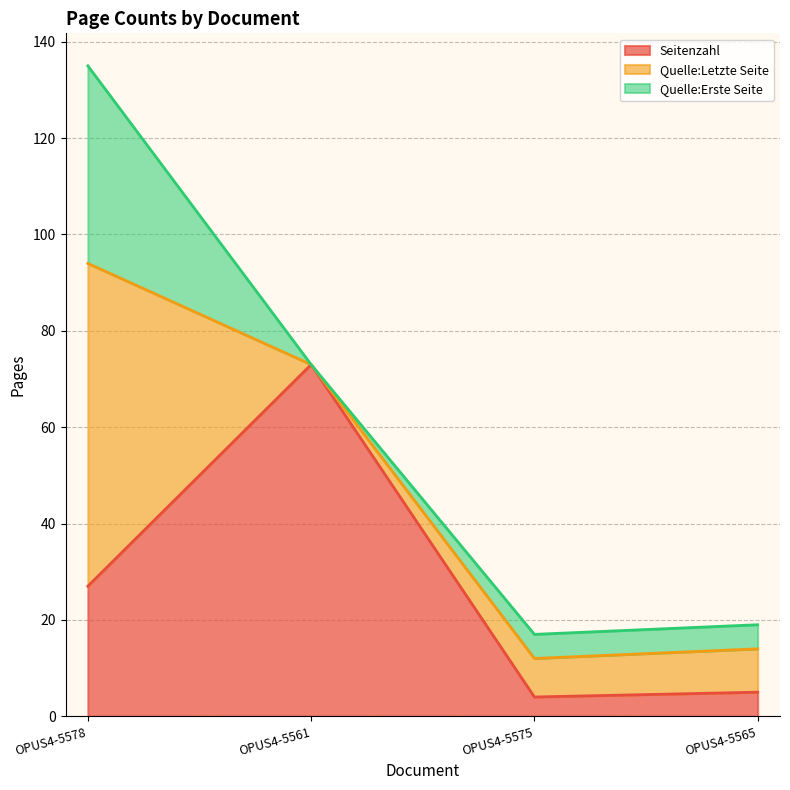

Which series has the largest total across all categories?

Seitenzahl